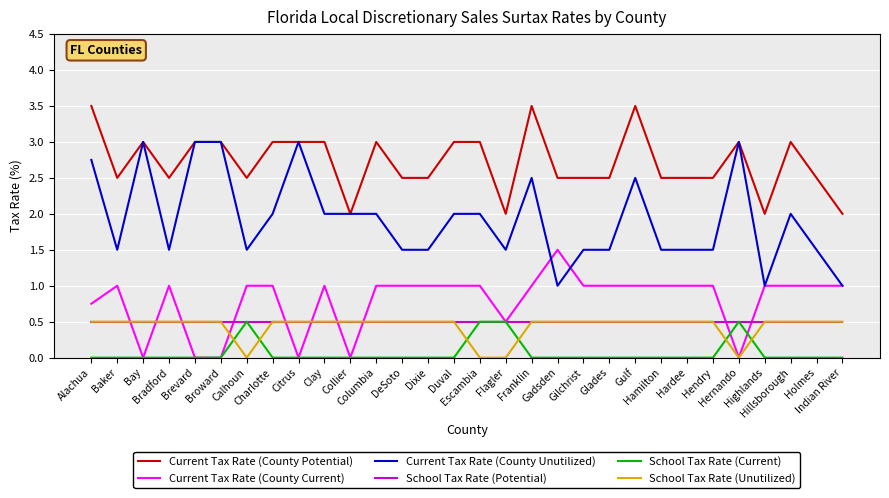

Does the chart have visible grid lines?

Yes